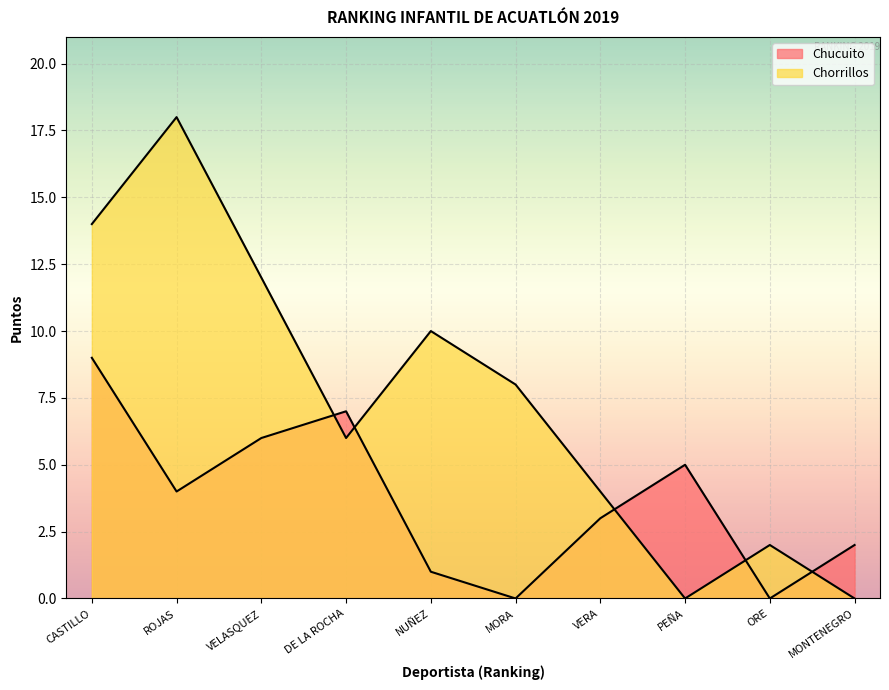

Which series has the largest total across all categories?

Chorrillos